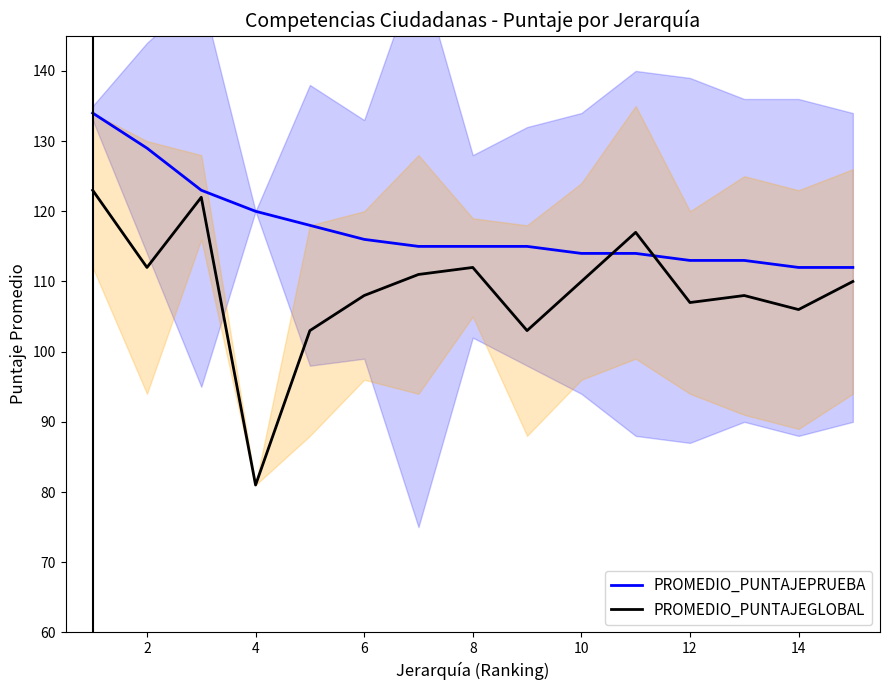

Count the number of categories in the chart.

15